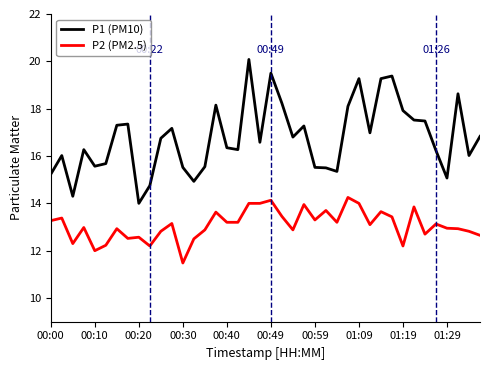

True or false: P1 (PM10) and P2 (PM2.5) cross at least once.

False